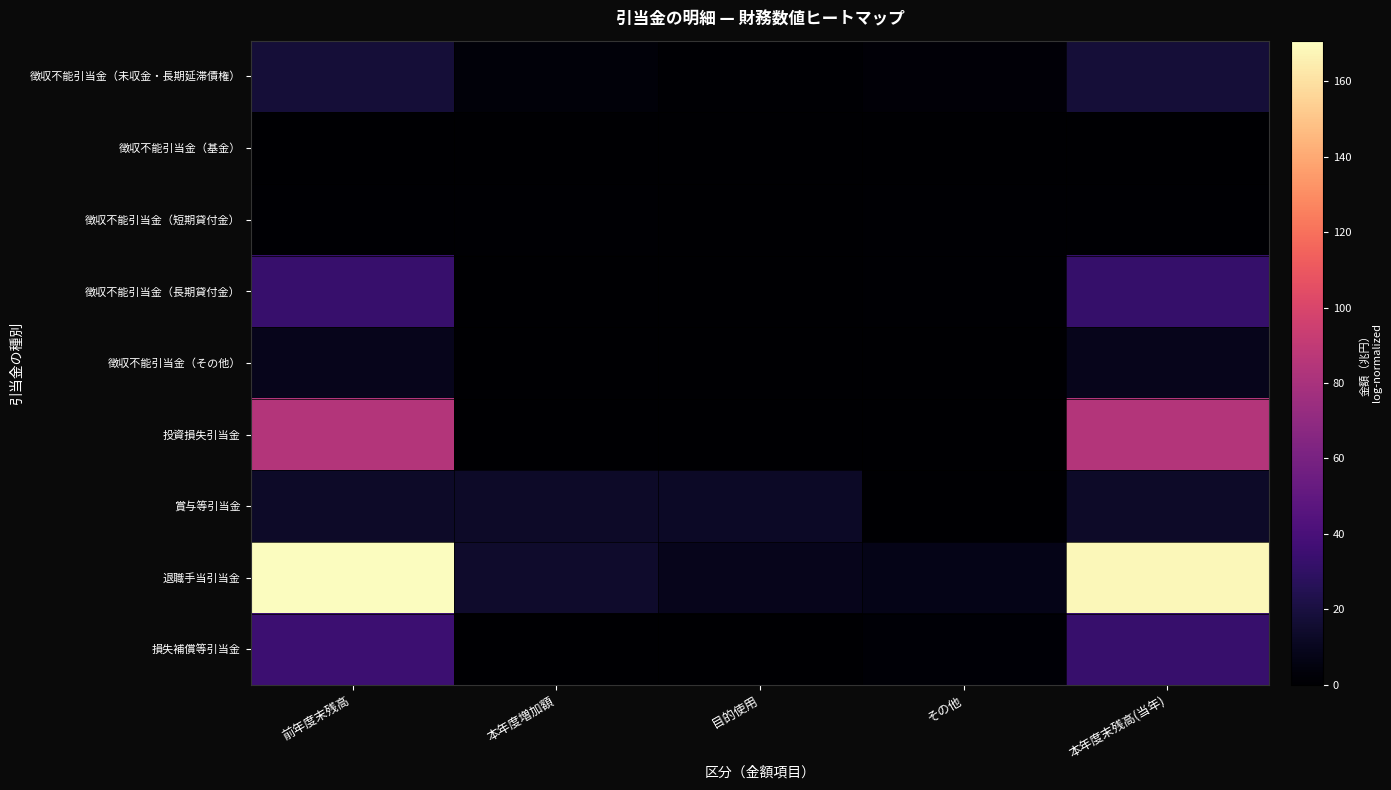

Reading right to left, transcribe all the data shown in this chart.

徴収不能引当金（未収金・長期延滞債権）: 本年度末残高(当年)=17.6	その他=2.4	目的使用=1.0	本年度増加額=3.0	前年度末残高=17.9
徴収不能引当金（基金）: 本年度末残高(当年)=0.0	その他=0.0	目的使用=0.0	本年度増加額=0.0	前年度末残高=0.0
徴収不能引当金（短期貸付金）: 本年度末残高(当年)=0.8	その他=0.7	目的使用=0.0	本年度増加額=0.7	前年度末残高=0.8
徴収不能引当金（長期貸付金）: 本年度末残高(当年)=32.4	その他=1.0	目的使用=0.2	本年度増加額=0.3	前年度末残高=33.3
徴収不能引当金（その他）: 本年度末残高(当年)=8.9	その他=0.0	目的使用=0.3	本年度増加額=0.0	前年度末残高=9.2
投資損失引当金: 本年度末残高(当年)=84.5	その他=0.0	目的使用=0.0	本年度増加額=0.1	前年度末残高=84.5
賞与等引当金: 本年度末残高(当年)=13.3	その他=0.6	目的使用=12.0	本年度増加額=13.0	前年度末残高=12.9
退職手当引当金: 本年度末残高(当年)=168.4	その他=7.9	目的使用=8.7	本年度増加額=14.4	前年度末残高=170.7
損失補償等引当金: 本年度末残高(当年)=33.1	その他=1.9	目的使用=0.0	本年度増加額=0.0	前年度末残高=35.0